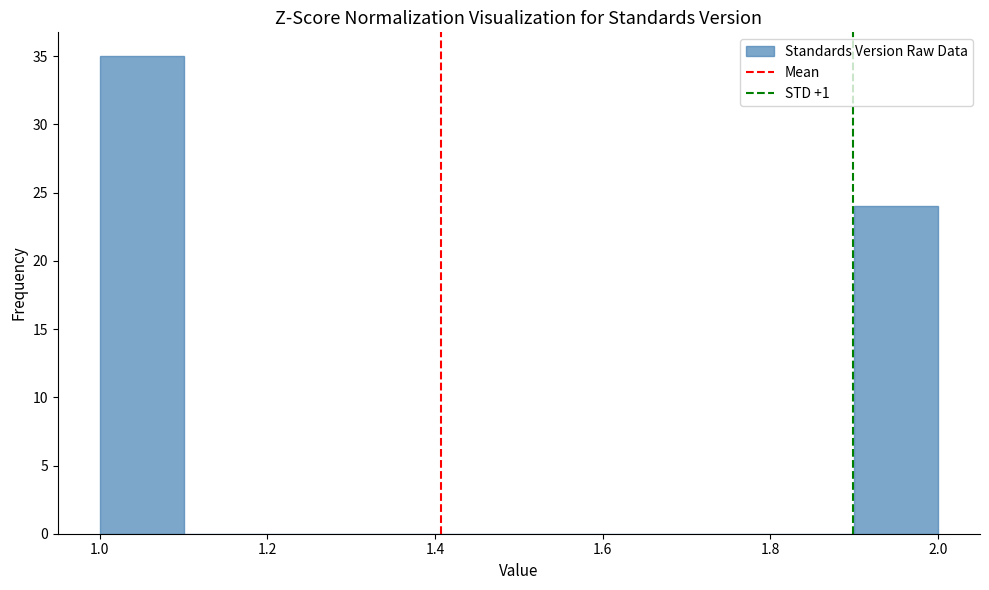

Reading left to right, transcribe this chart: for each bar, give the range it covers on the x-axis and its height. The values are not printed on the chart, so give them approximately, as read against the axis.

1.0 to 1.1: 35
1.1 to 1.2: 0
1.2 to 1.3: 0
1.3 to 1.4: 0
1.4 to 1.5: 0
1.5 to 1.6: 0
1.6 to 1.7: 0
1.7 to 1.8: 0
1.8 to 1.9: 0
1.9 to 2.0: 24